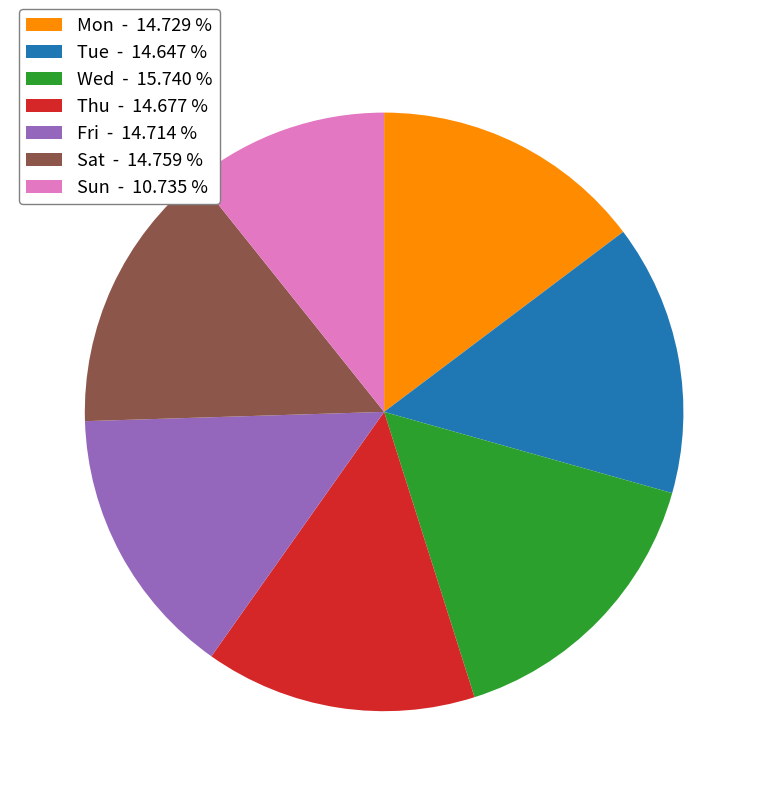

Approximately how many times larger is the value at Sat compared to Wed?

0.9